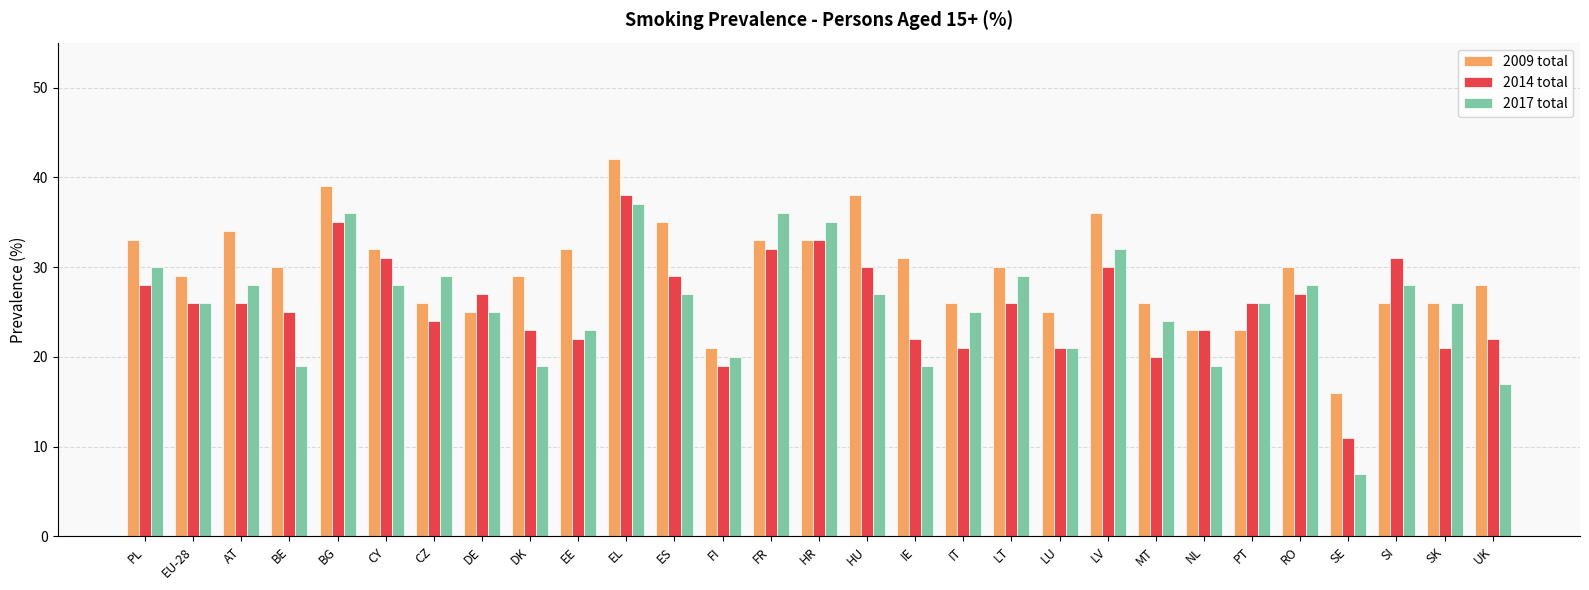

Reading right to left, list all the values displayed in this chart.

2009 total: 28	26	26	16	30	23	23	26	36	25	30	26	31	38	33	33	21	35	42	32	29	25	26	32	39	30	34	29	33
2014 total: 22	21	31	11	27	26	23	20	30	21	26	21	22	30	33	32	19	29	38	22	23	27	24	31	35	25	26	26	28
2017 total: 17	26	28	7	28	26	19	24	32	21	29	25	19	27	35	36	20	27	37	23	19	25	29	28	36	19	28	26	30